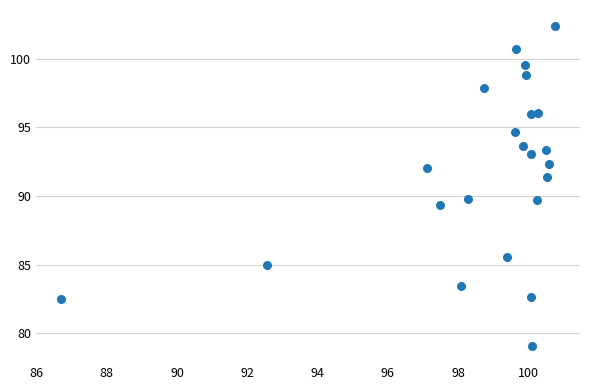

What is the range of X values (max minus min)?

14.1